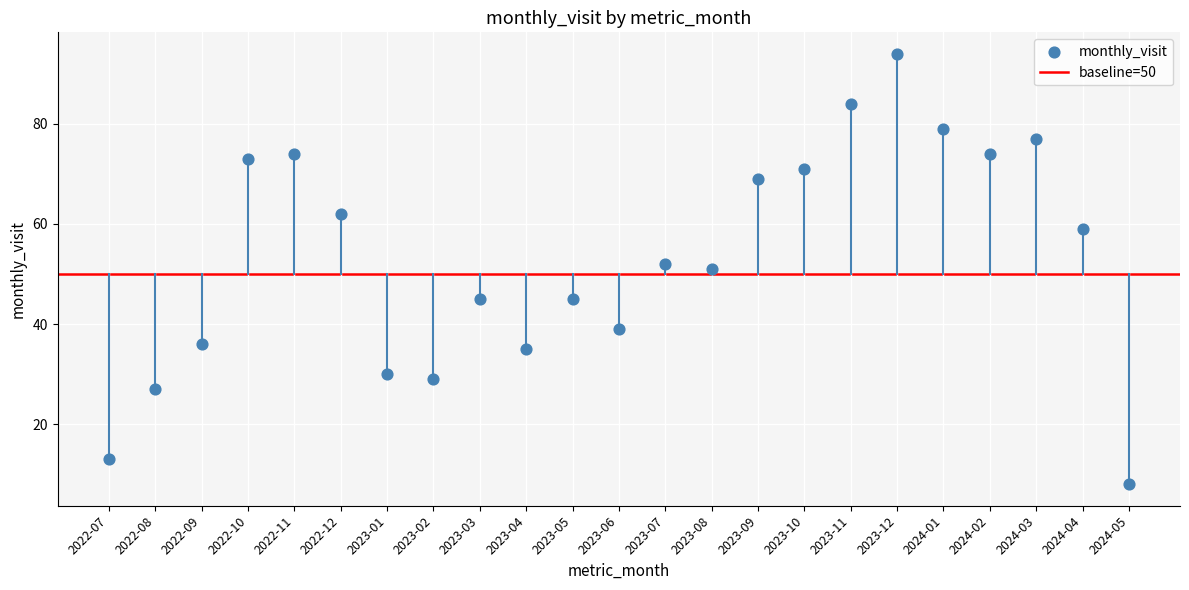

What is the range of Y values (max minus min)?

86